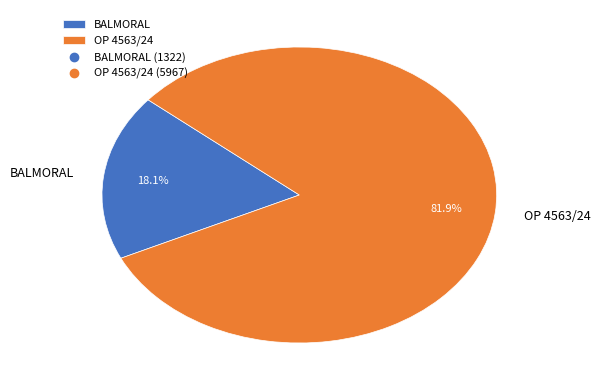

Is the sum of OP 4563/24 and BALMORAL greater than half?

Yes